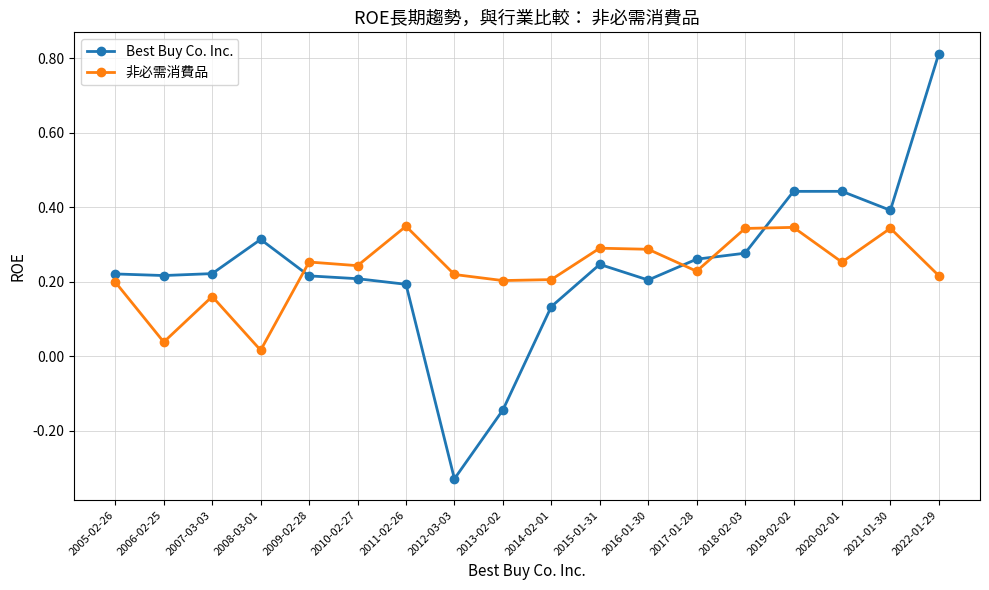

Which series has the largest range (max minus min)?

Best Buy Co. Inc.